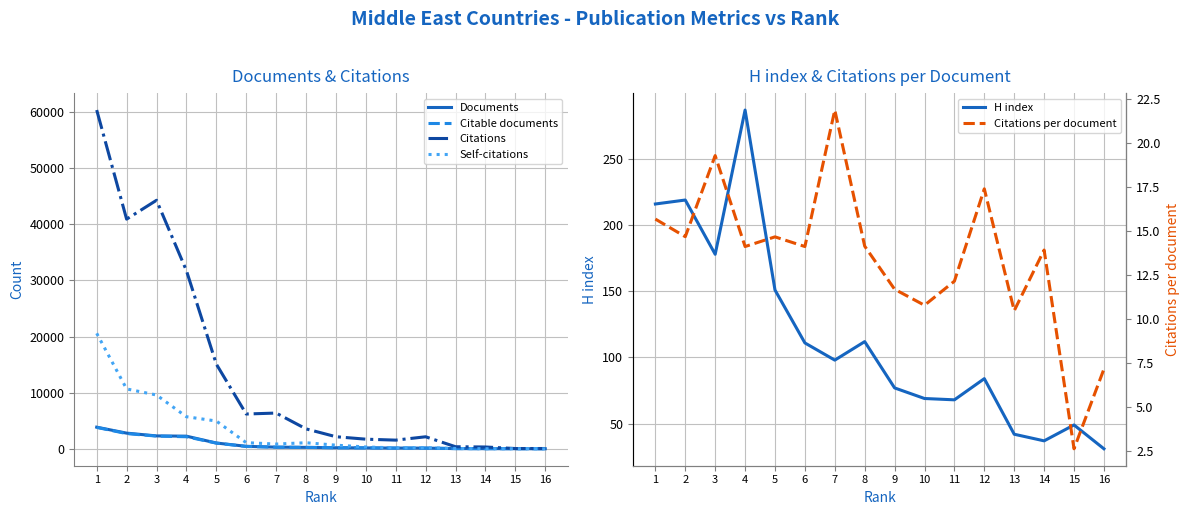

Is it true that Self-citations equals 26.4 at 13?

False